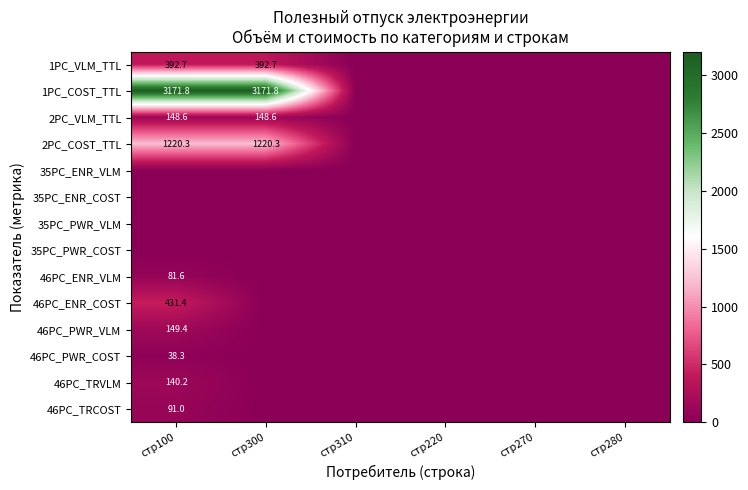

The 2PC_COST_TTL series shows 1220.3 at стр100. True or false?

True